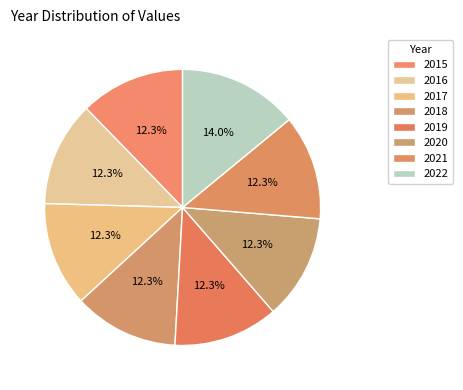

Does any single category account for the majority?

No